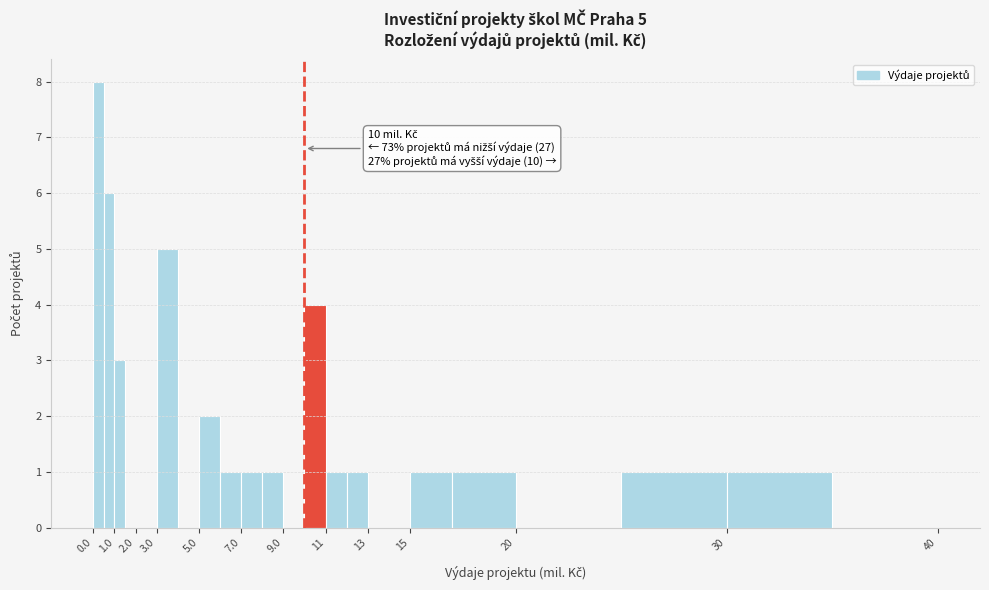

Over which range of the x-axis is the bar tallest?

0.0 to 0.5